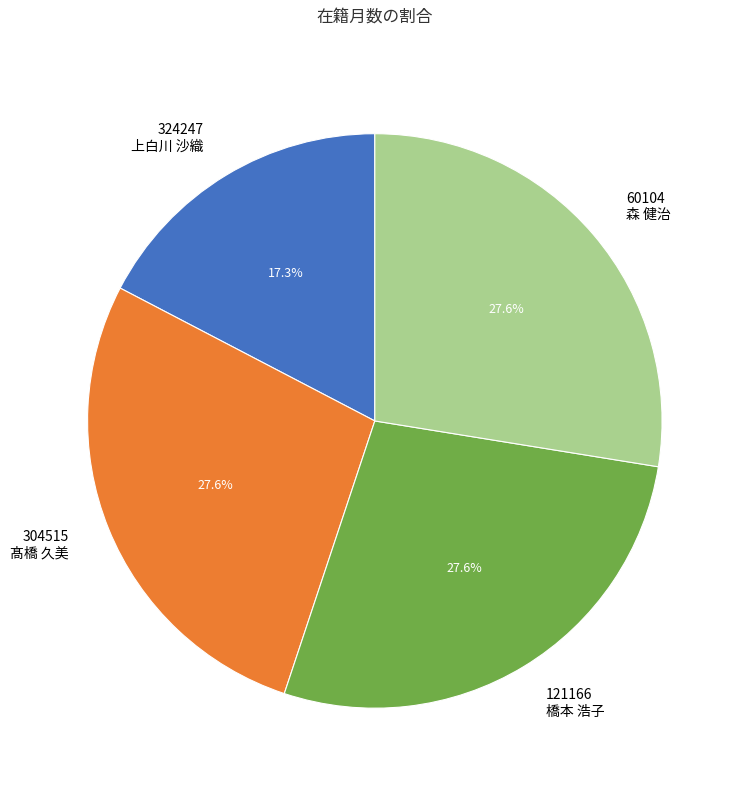

Approximately how many times larger is the value at 121166 橋本 浩子 compared to 60104 森 健治?

1.0